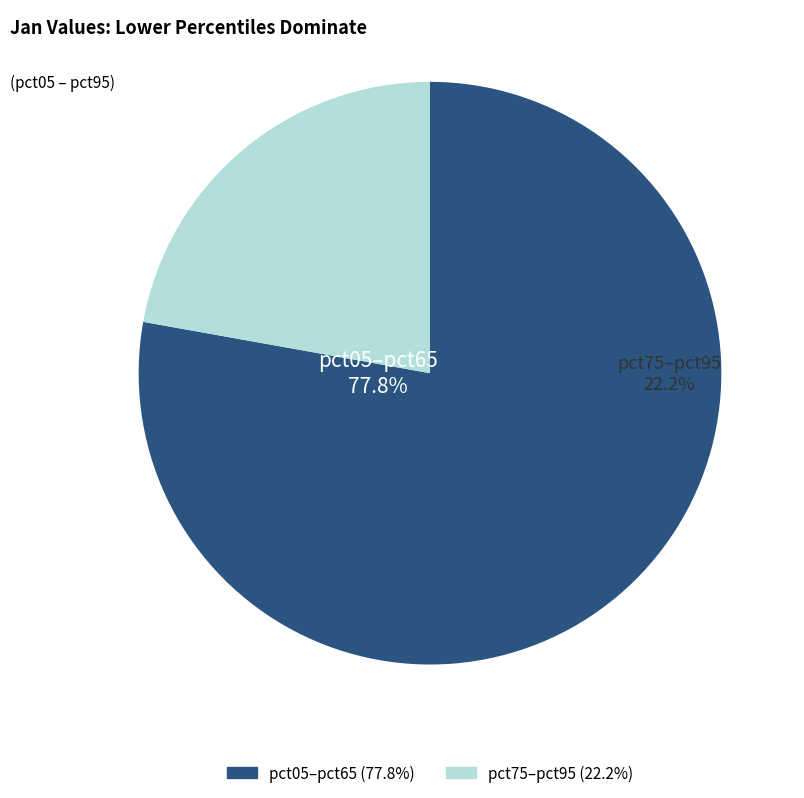

Do pct35 and pct85 together represent more than half of the pie?

No